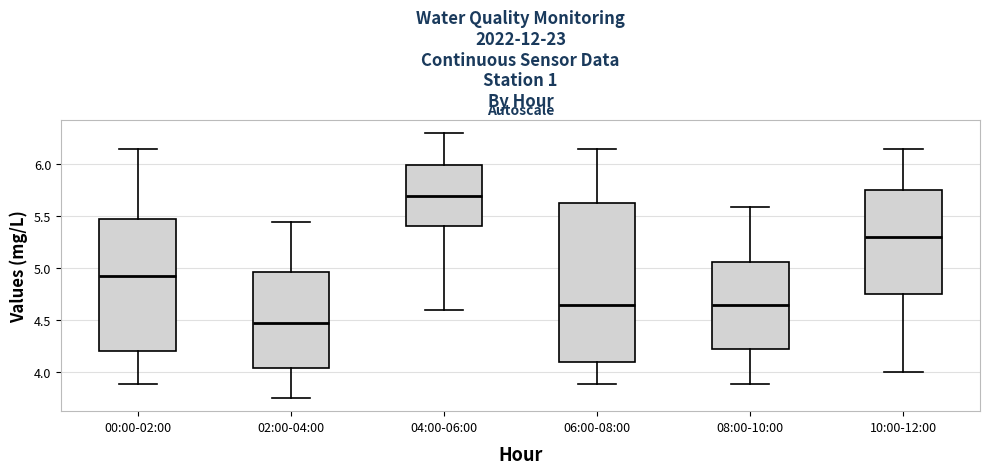

Which box's median line is the lowest?

02:00-04:00